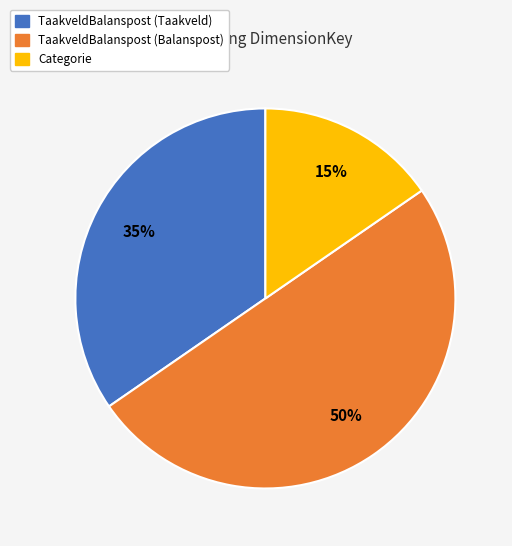

To the nearest percent, what is the average slice percentage?

33%